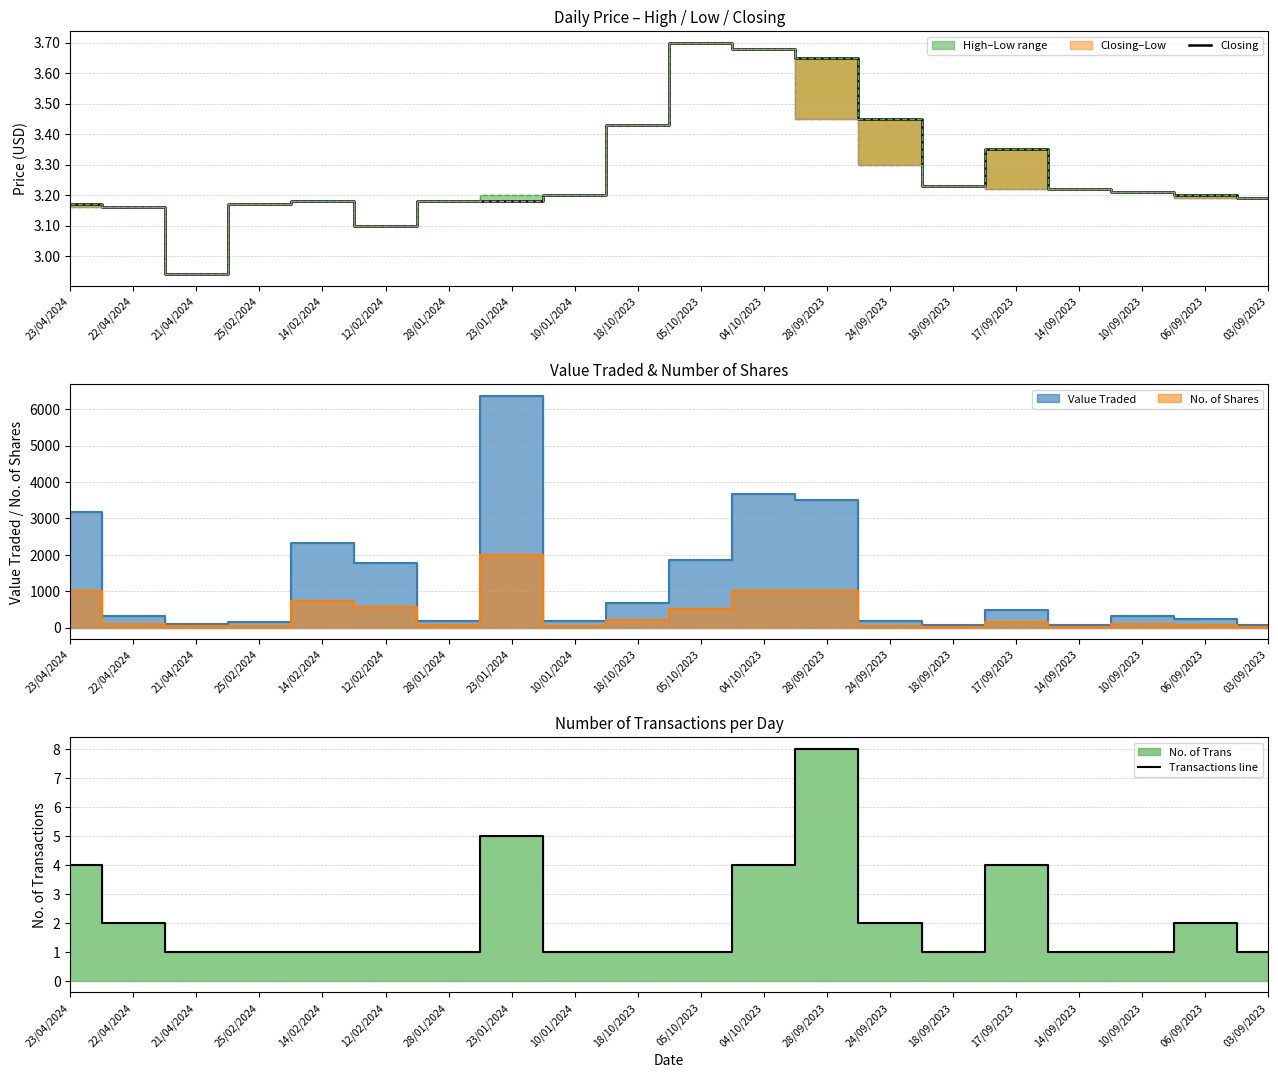

The Transactions line series shows 1.8 at 21/04/2024. True or false?

False